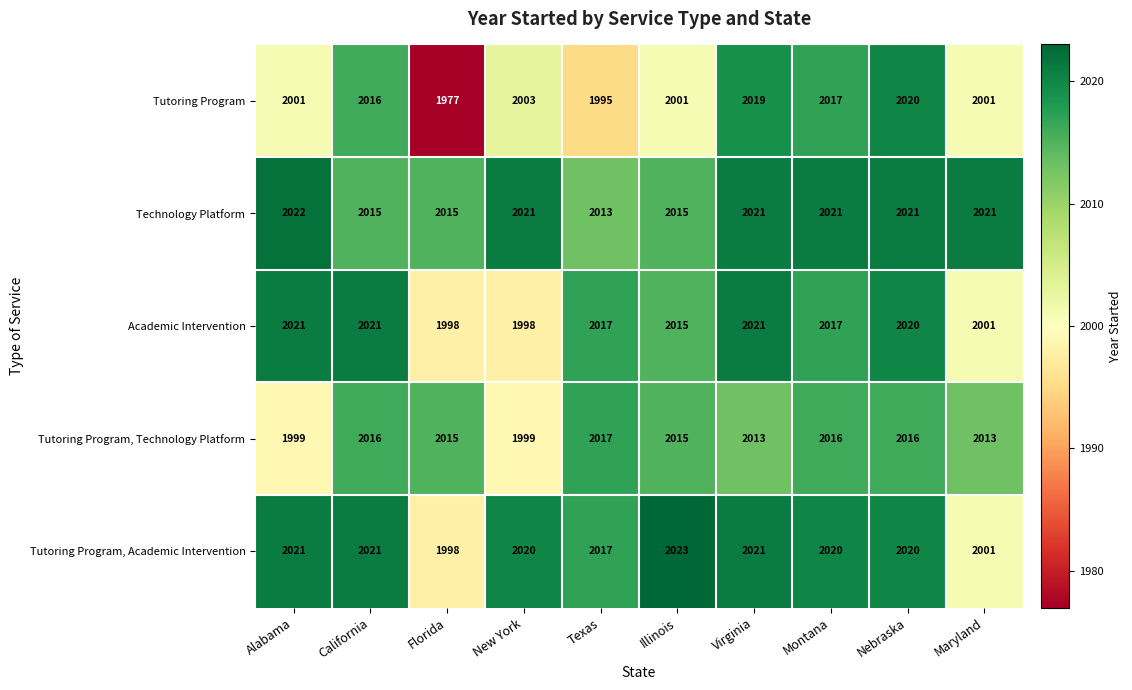

Which category has the highest value across all series?

Illinois